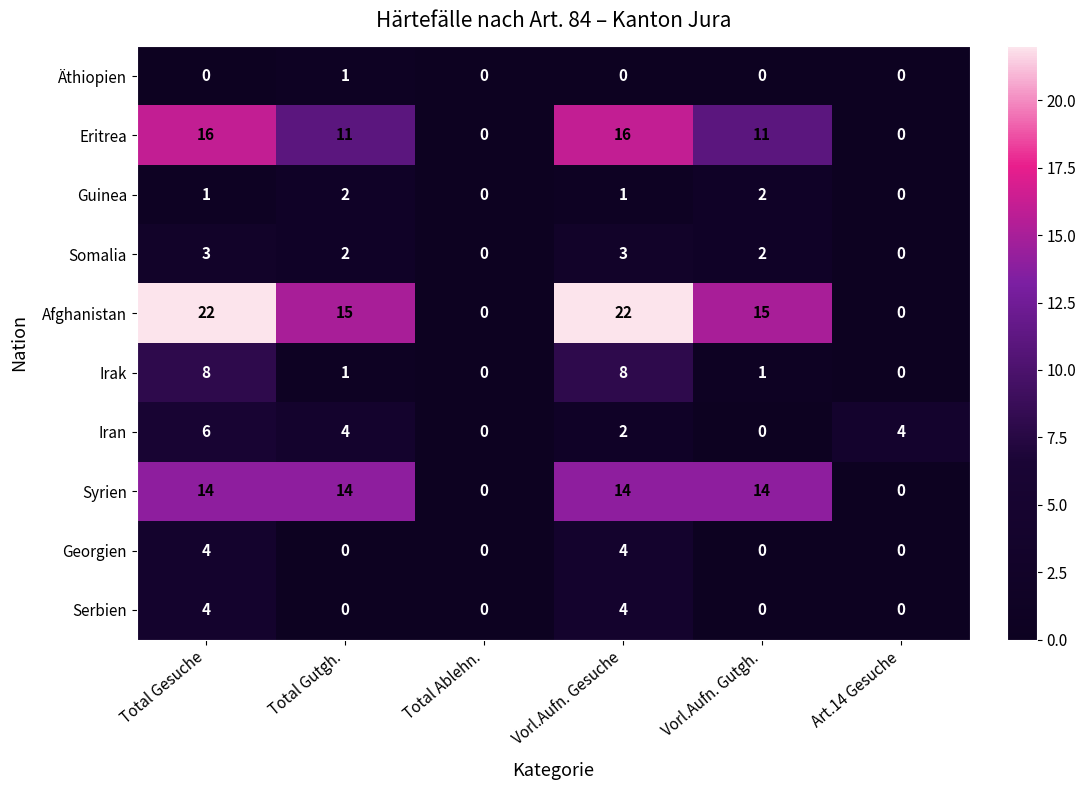

How many data points in Äthiopien are above 0?

1